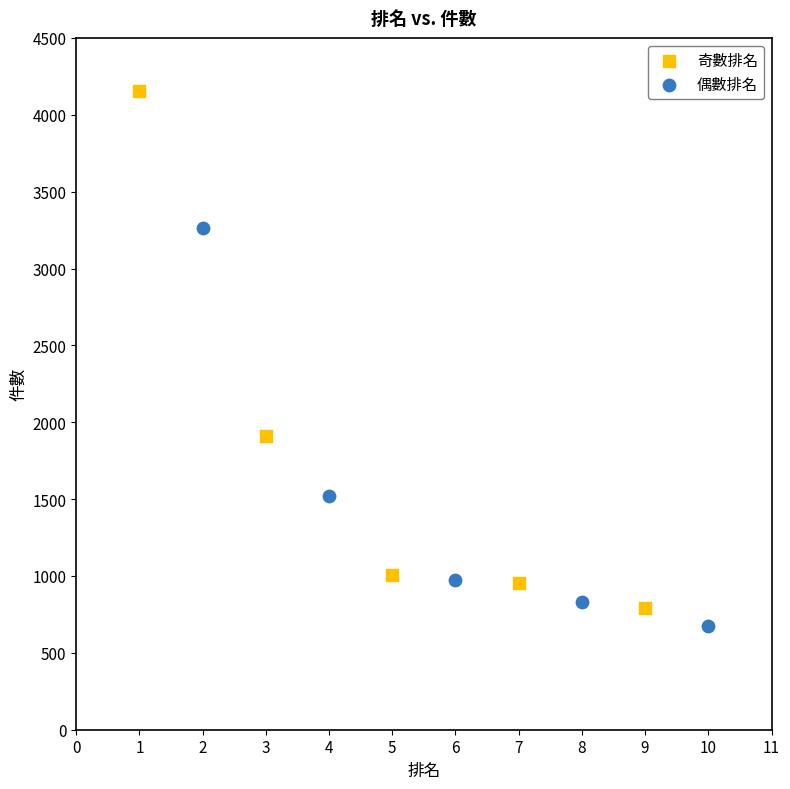

Which series has the widest spread of Y values?

奇數排名